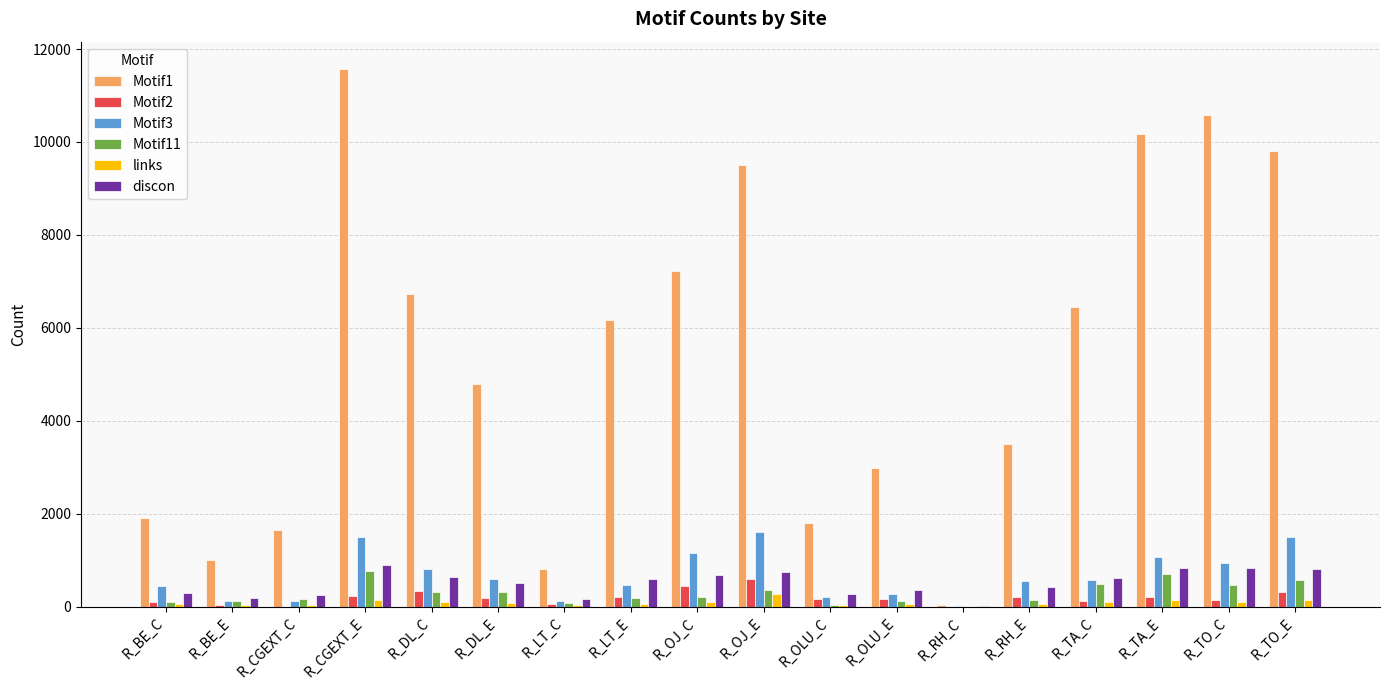

At which category does the chart reach its peak across all series?

R_CGEXT_E